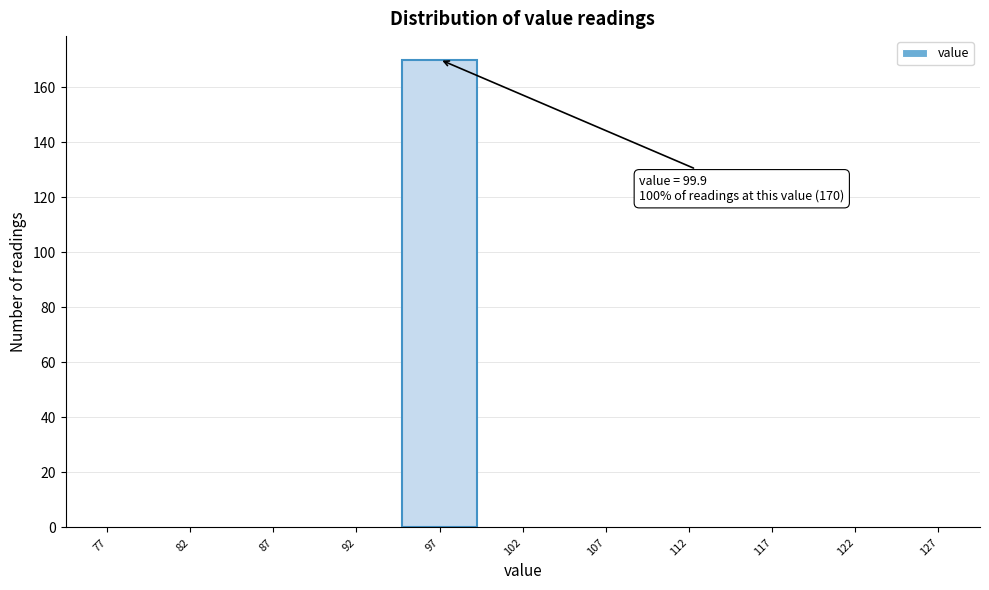

Which range on the x-axis has the tallest bar?

95 to 100